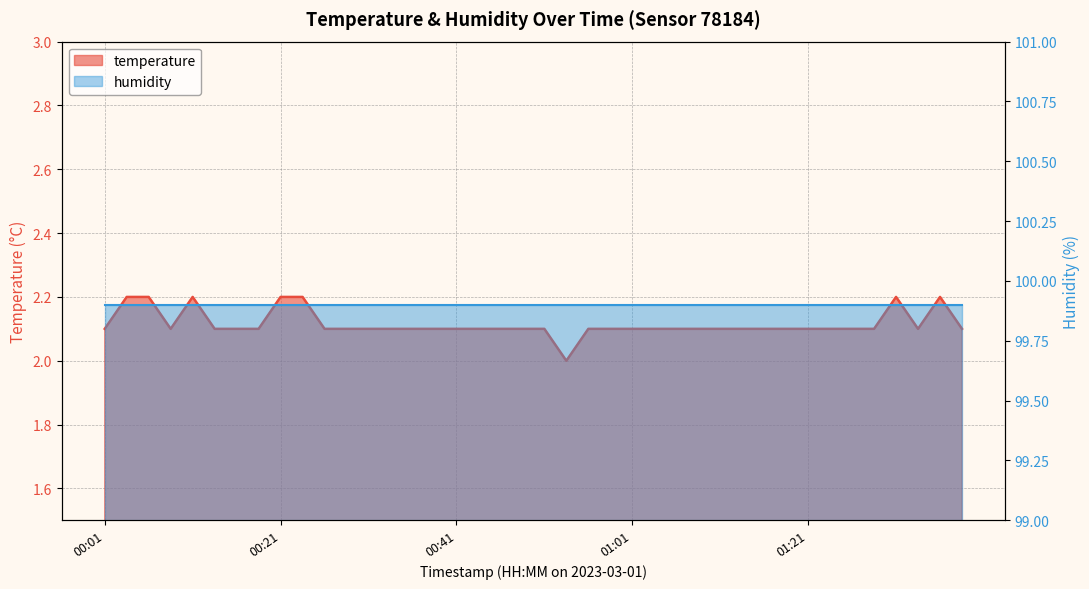

What is the ratio of the value at 2023-03-01T01:06:48 to the value at 2023-03-01T01:24:15?

1.0